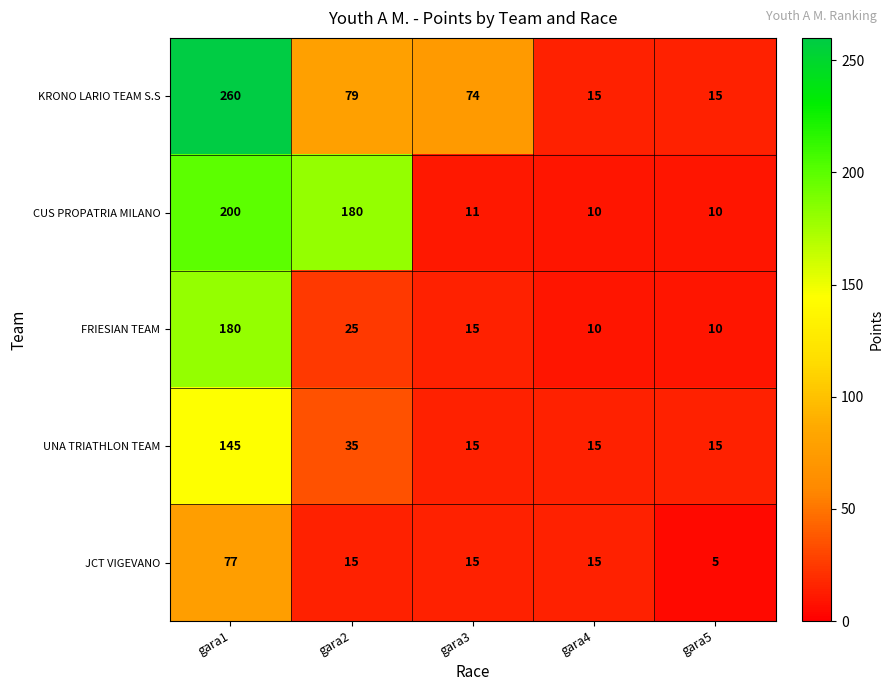

The value of CUS PROPATRIA MILANO at gara2 is 111. True or false?

False